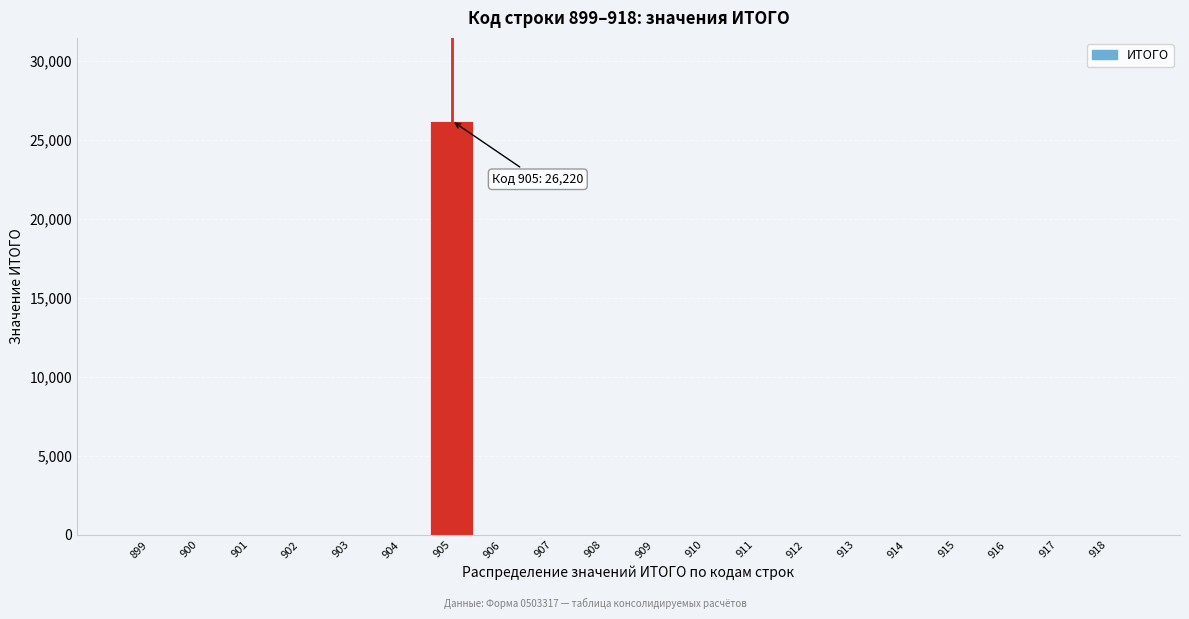

Reading right to left, extract all data points from this chart.

918=0	917=0	916=0	915=0	914=0	913=0	912=0	911=0	910=0	909=0	908=0	907=0	906=0	905=26220	904=0	903=0	902=0	901=0	900=0	899=0